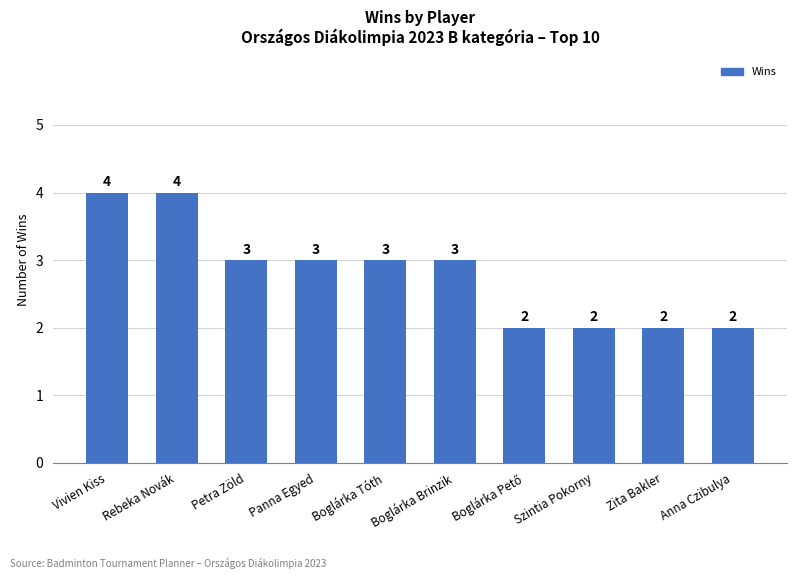

What is the value of the 1st bar from the left?

4